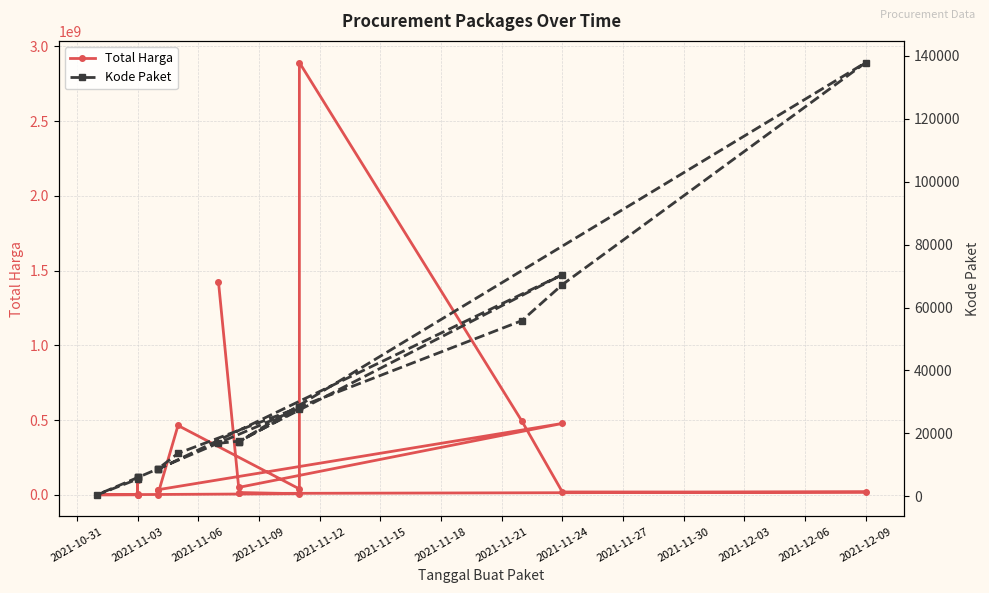

True or false: Total Harga has a value of 11644989 at 2021-11-21.

False